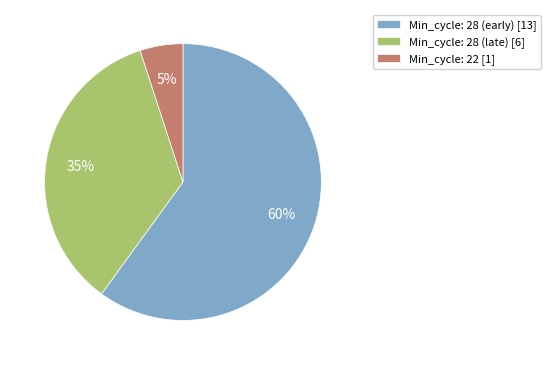

Rank the categories by value from lowest to highest.

Min_cycle: 22 [1], Min_cycle: 28 (late) [6], Min_cycle: 28 (early) [13]